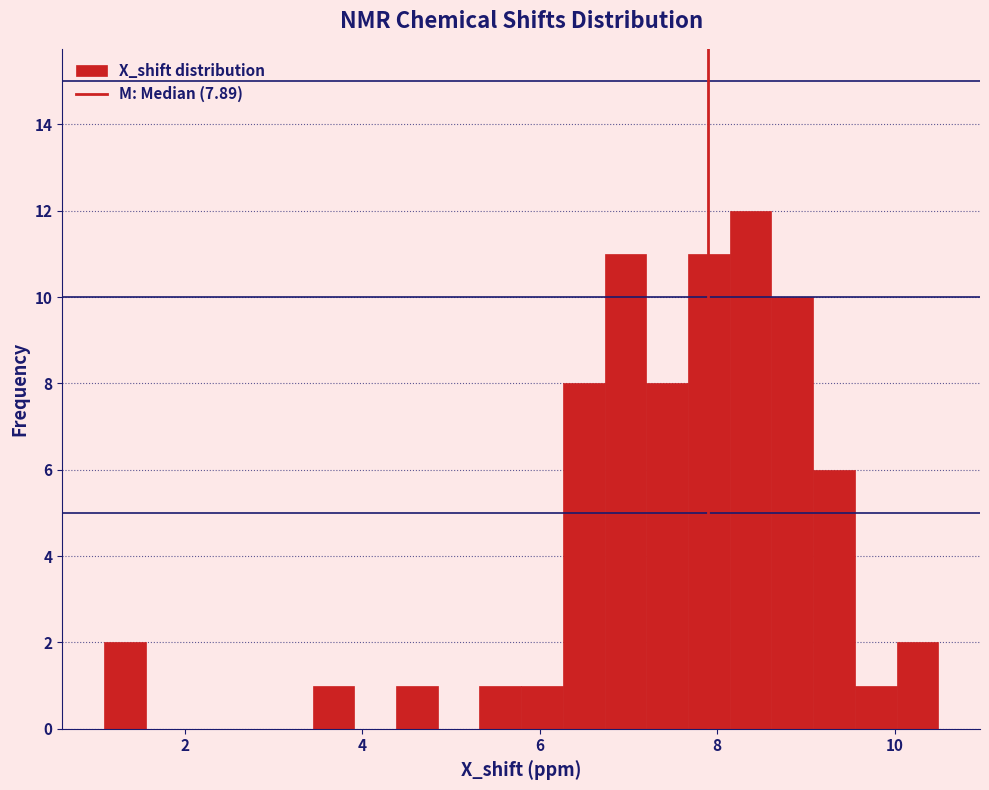

Around what value on the x-axis is the tallest bar? Give the approximate position of its centre, as read against the axis.

8.4